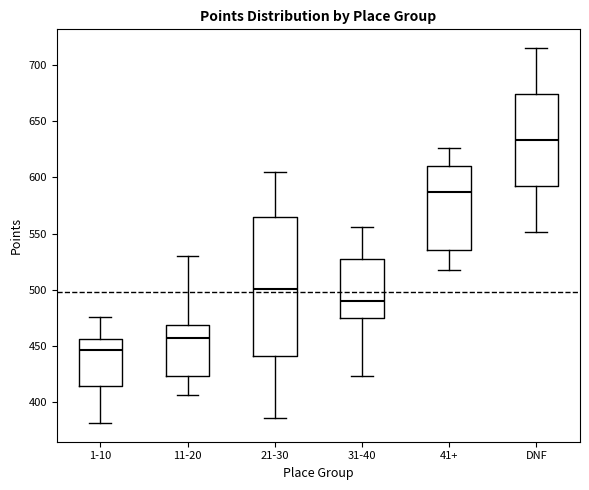

Which box's median line is the highest?

DNF